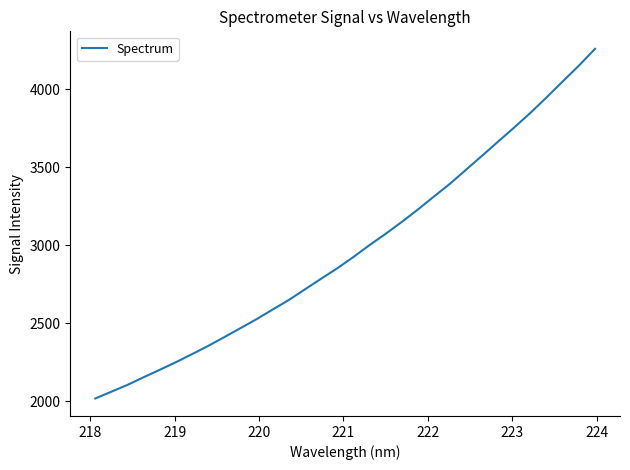

What is the greatest value displayed?

4259.2